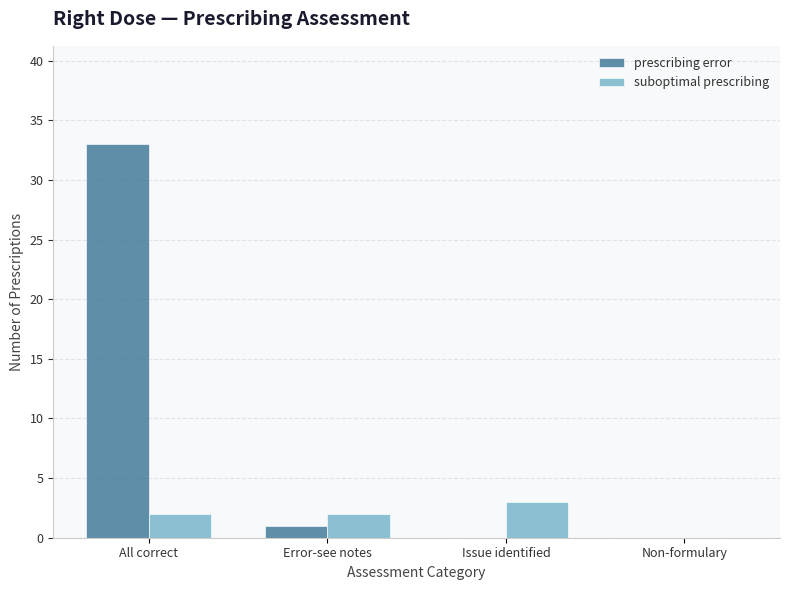

The suboptimal prescribing series shows 5 at Issue identified. True or false?

False